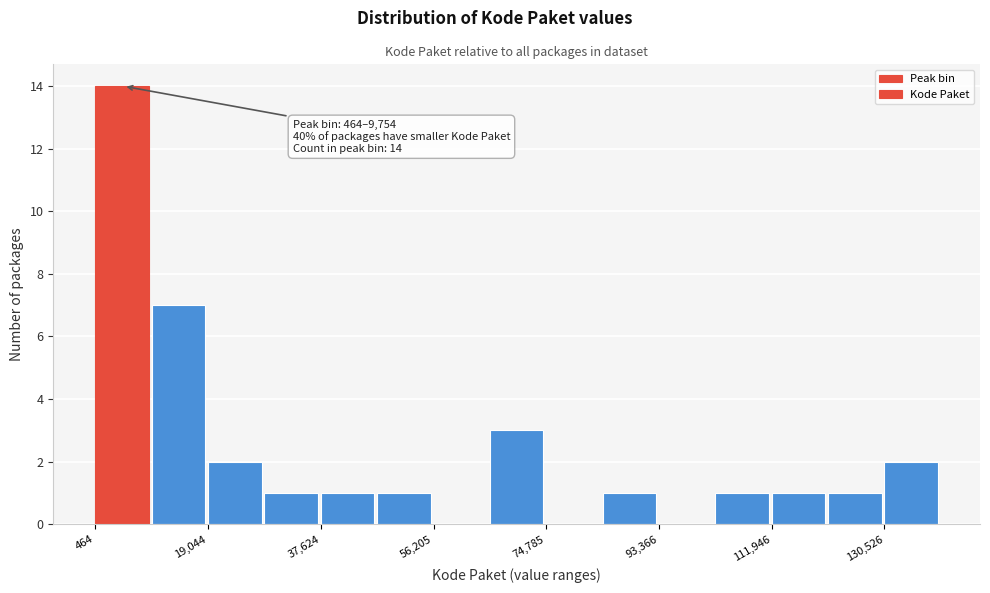

Over which range of the x-axis is the bar tallest?

0 to 10000